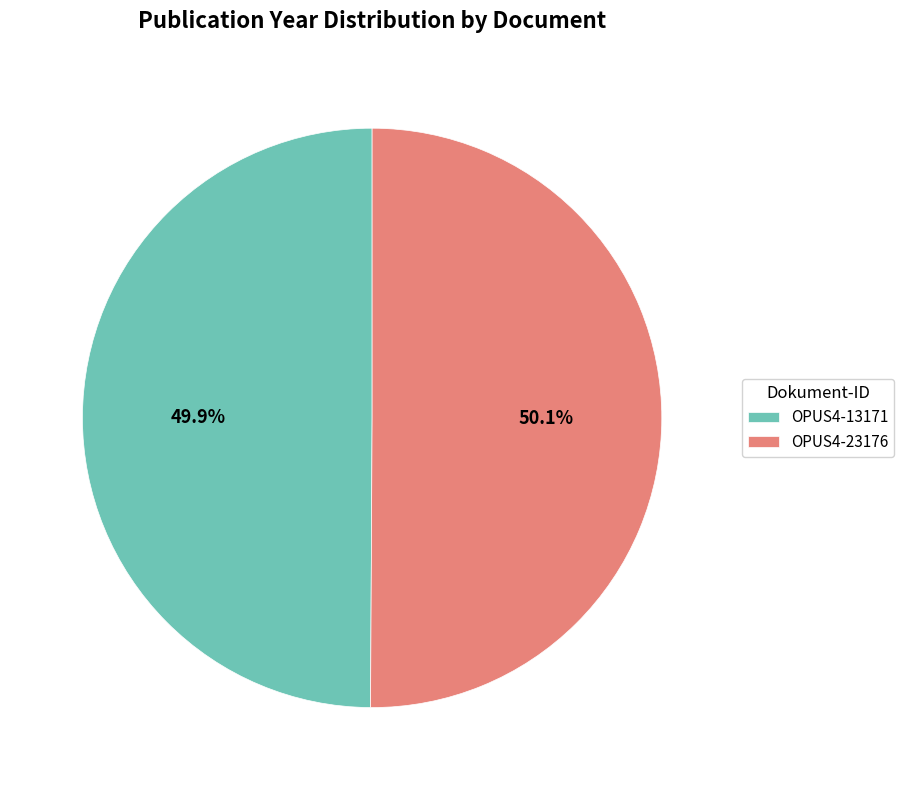

Approximately how many times larger is the value at OPUS4-23176 compared to OPUS4-13171?

1.0